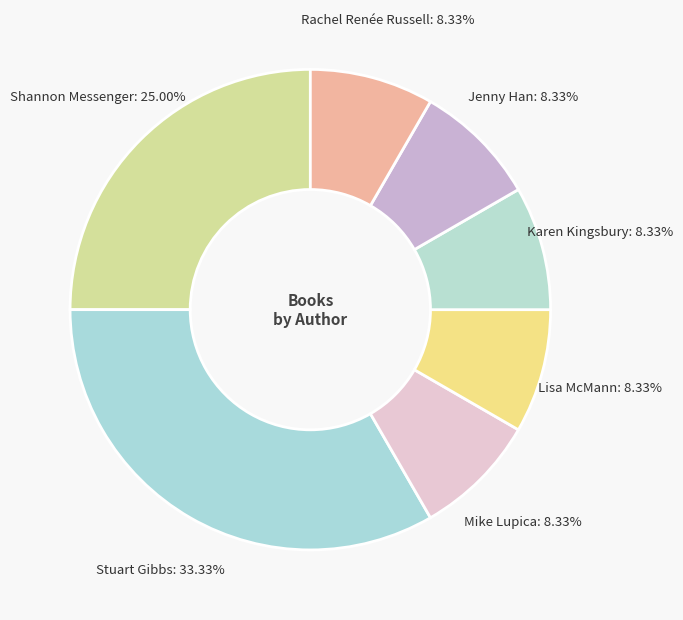

How many slices are in this pie chart?

7